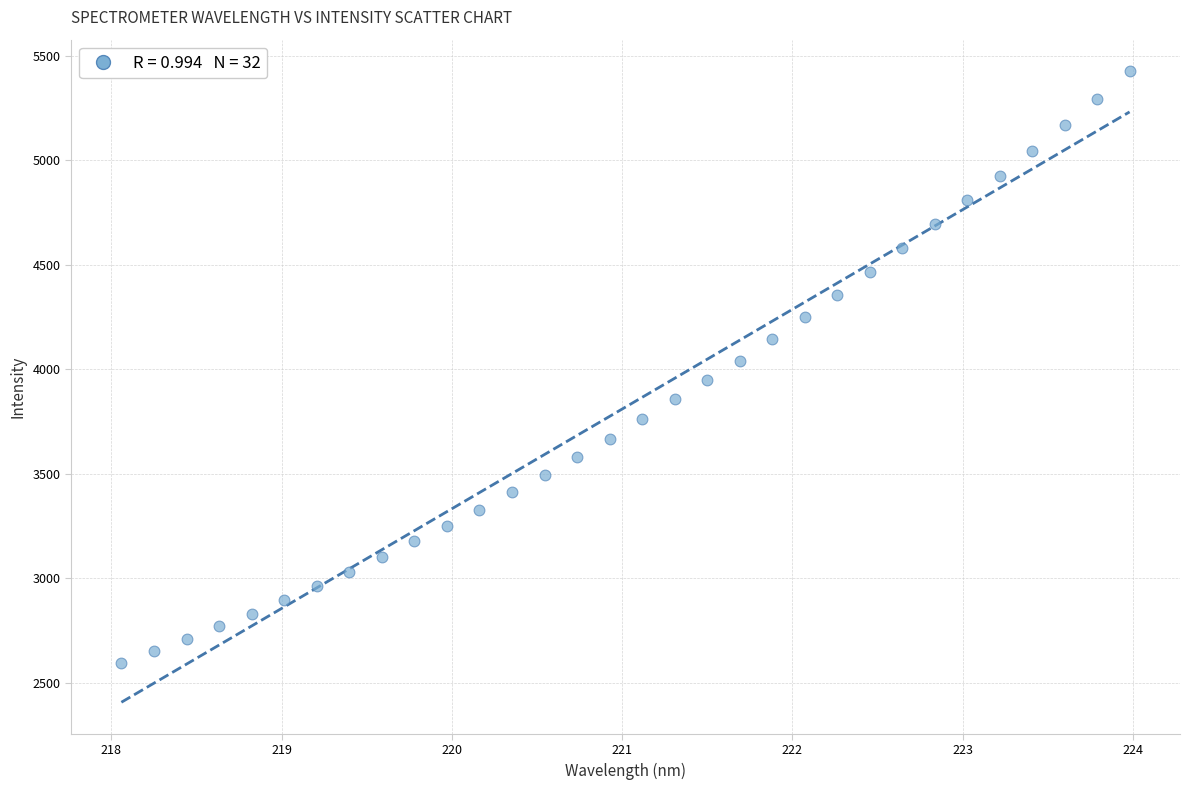

What is the range of Y values (max minus min)?

2833.0